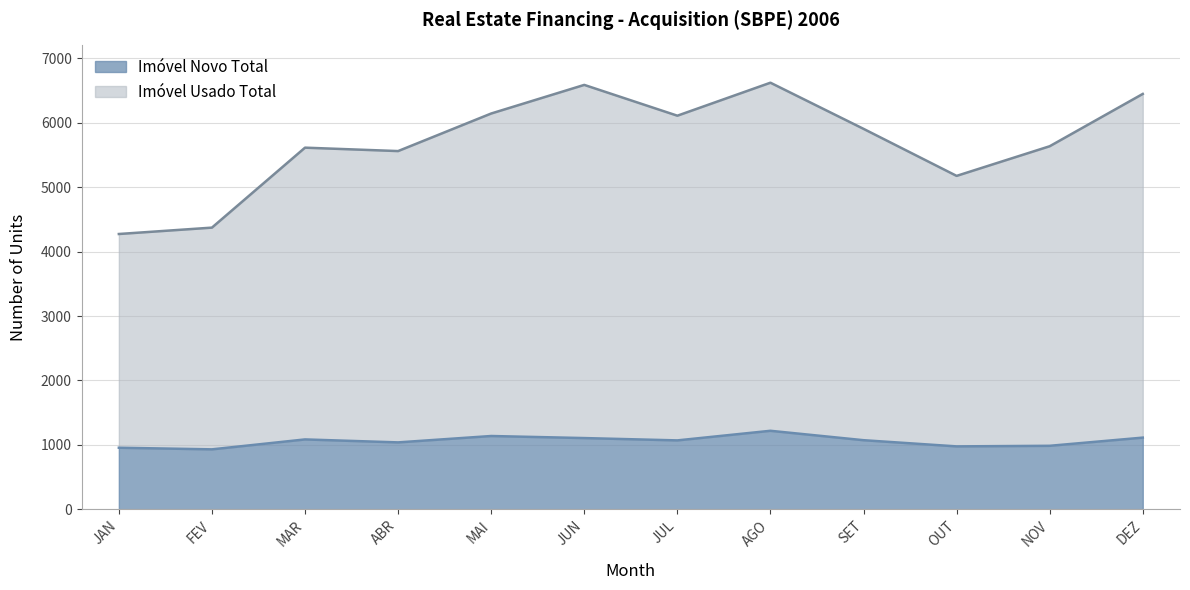

Reading left to right, extract all data points from this chart.

Imóvel Novo Total: 956	931	1085	1039	1138	1106	1070	1219	1073	977	986	1113
Imóvel Usado Total: 4273	4372	5613	5560	6143	6587	6109	6621	5905	5175	5635	6447